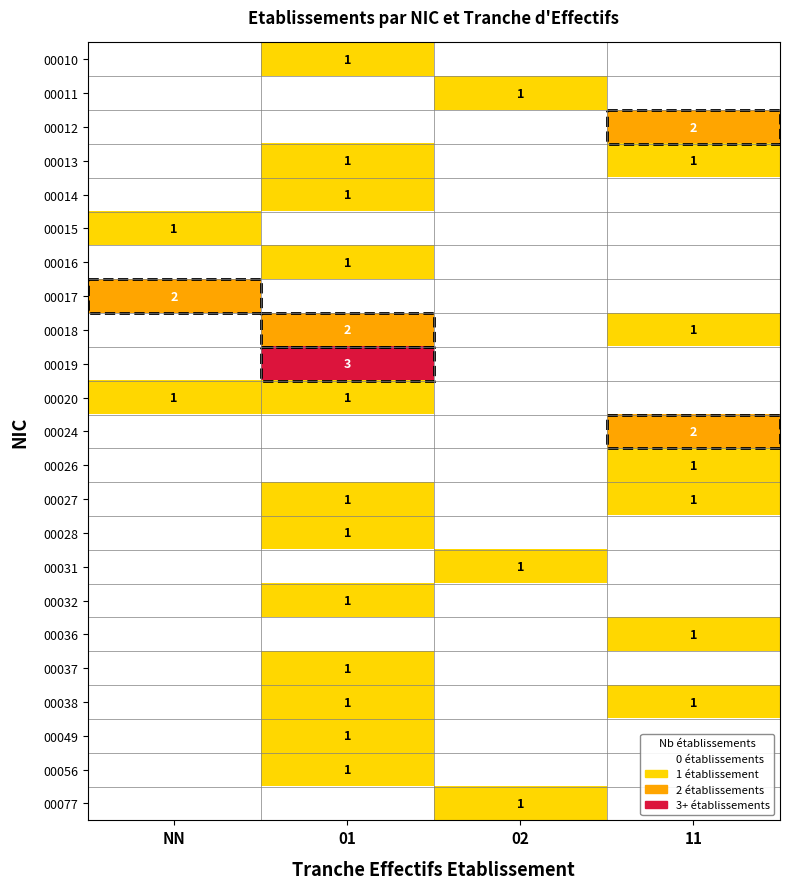

The 00028 series shows 0 at 01. True or false?

False